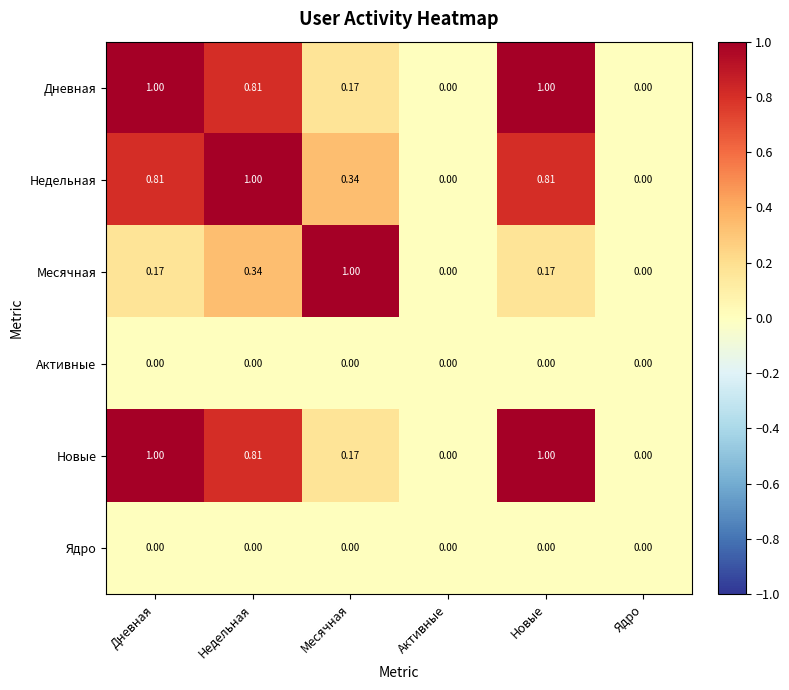

Is the value of Ядро at Недельная greater than the value of Месячная at Новые?

No